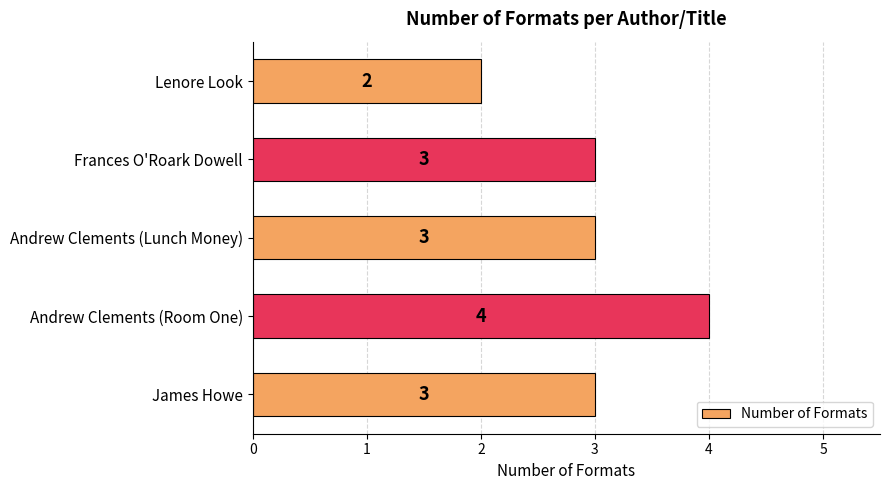

Reading bottom to top, what are all the values shown in this chart?

3	4	3	3	2